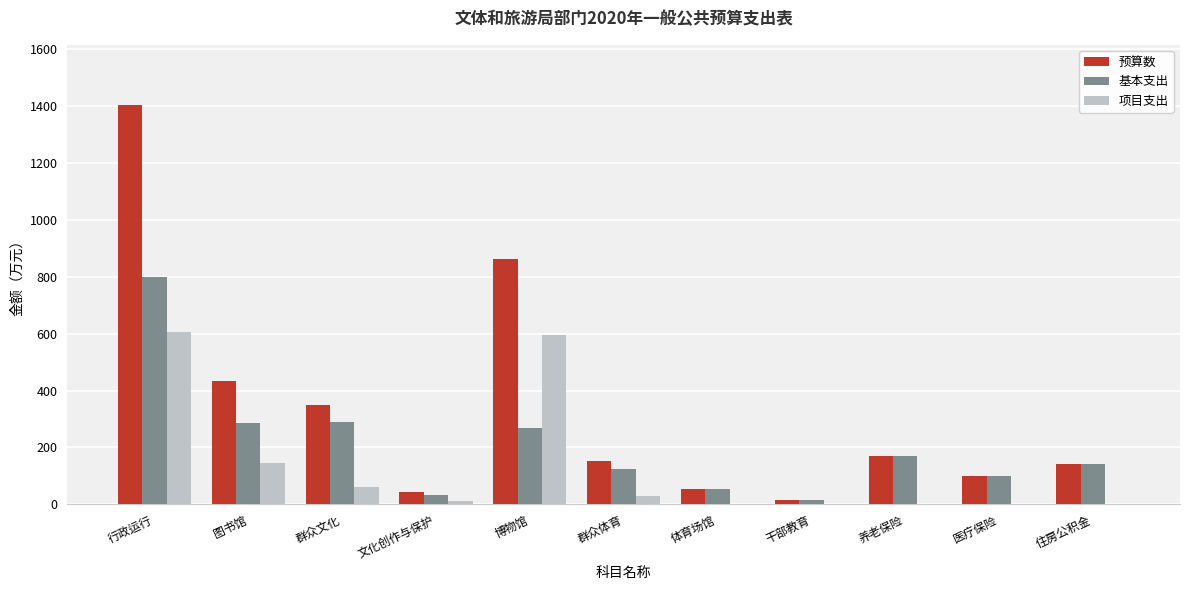

Which series has the largest total across all categories?

预算数